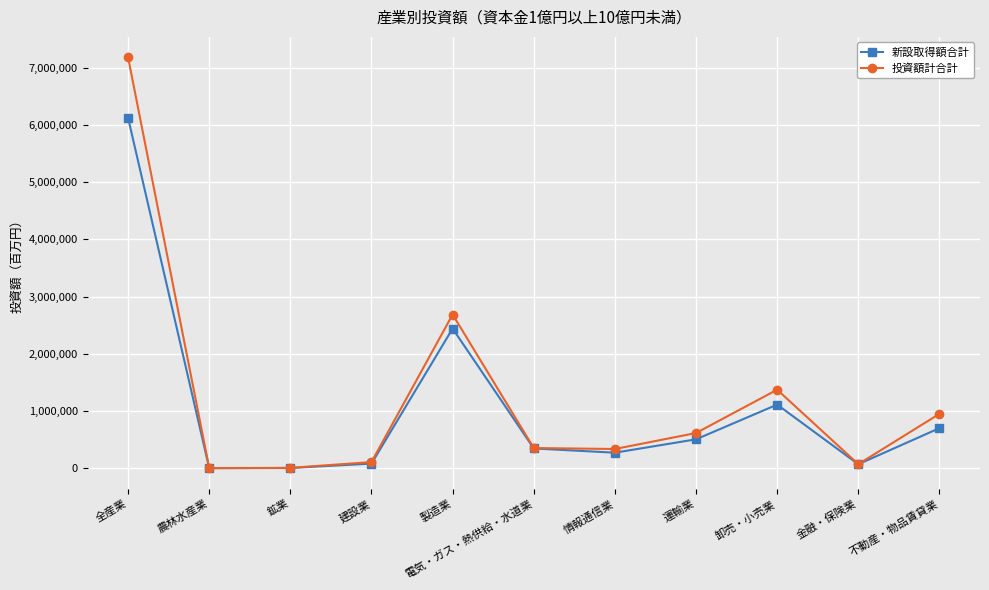

How many lines are shown in the chart?

2